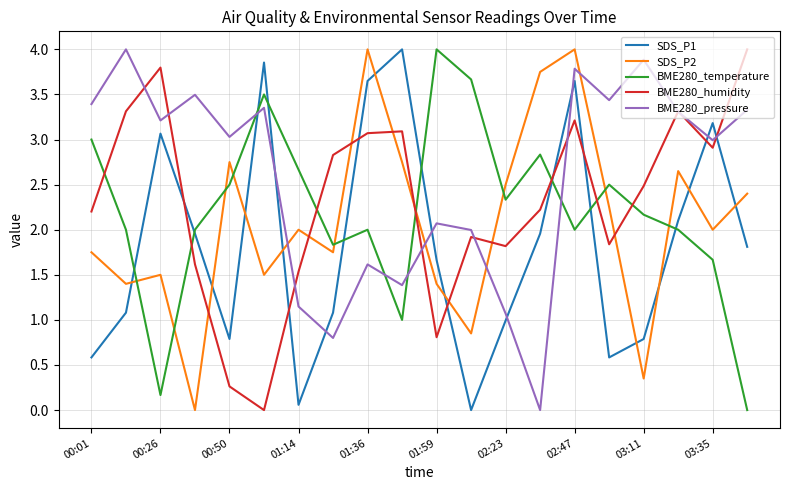

Is this an area chart (filled region under the line)?

No